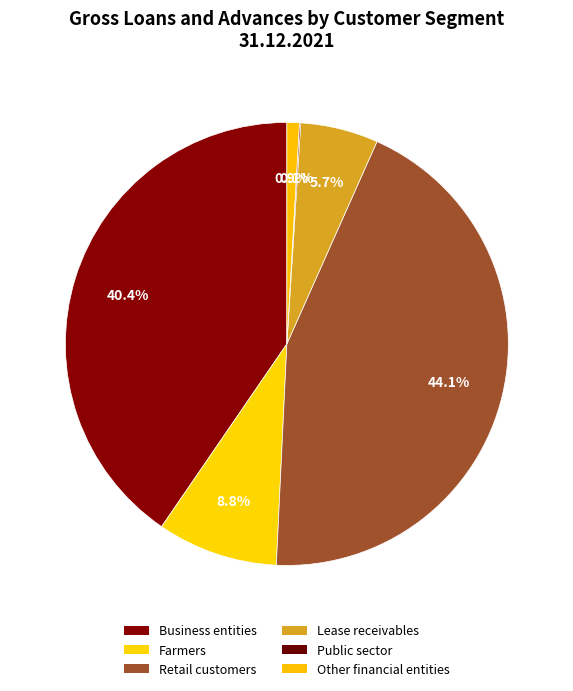

How many segments does this pie chart have?

6